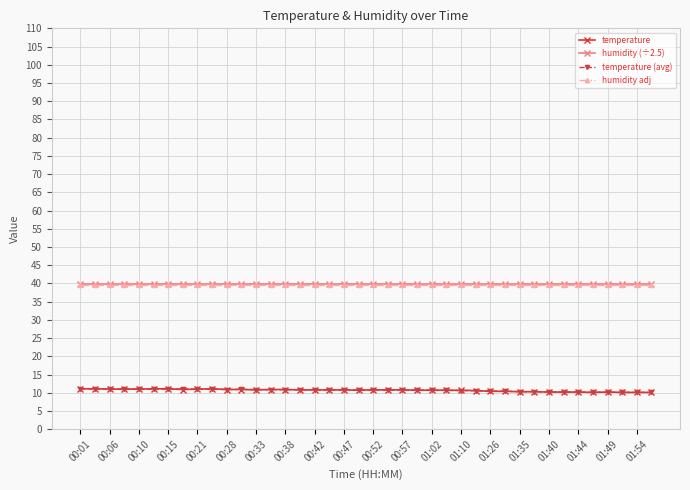

True or false: temperature (avg) has more than 0 points higher than both neighbors.

True